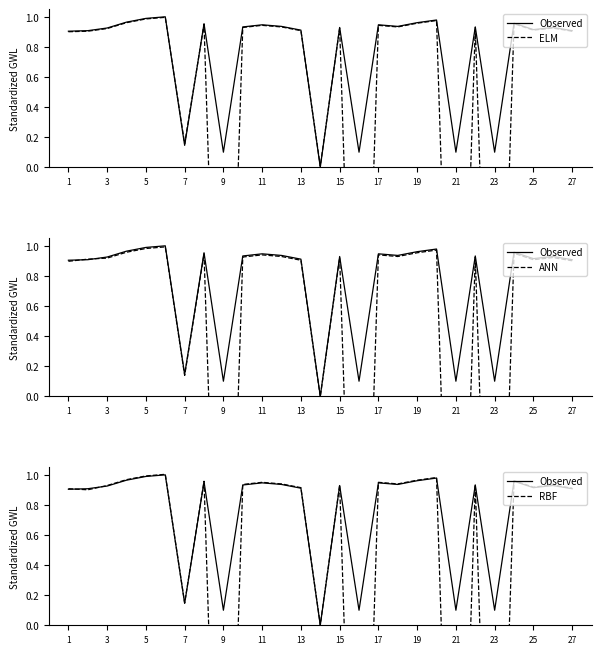

Does the chart display data point markers on the line(s)?

No